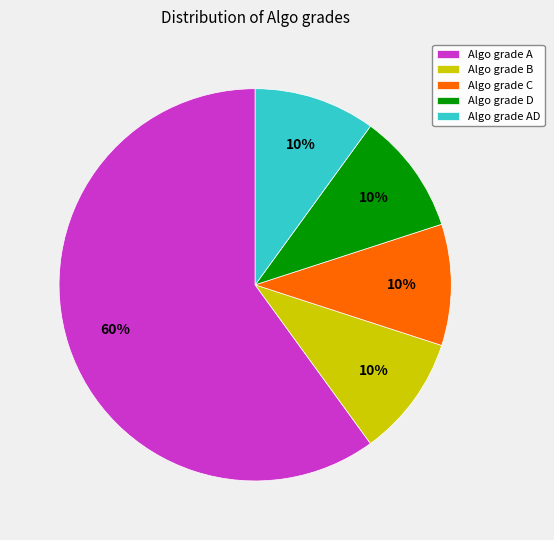

What is the ratio of the value at Algo grade B to the value at Algo grade D?

1.0